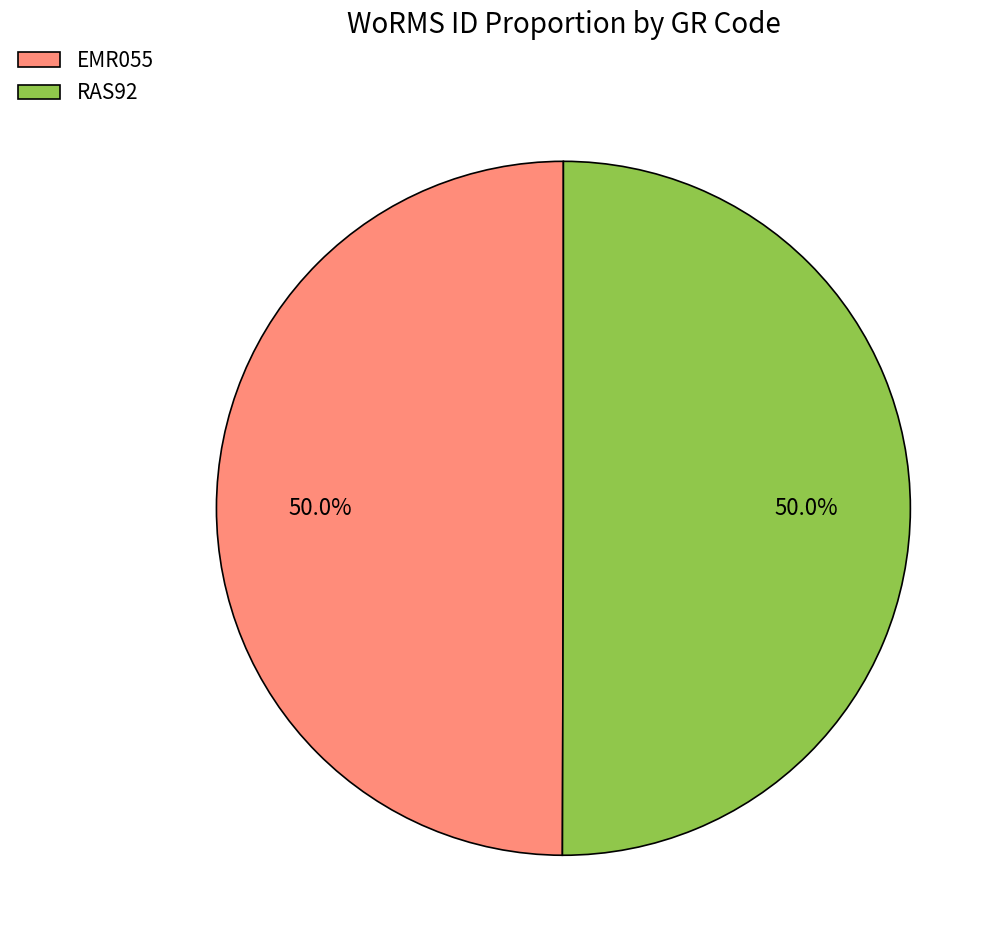

To the nearest percent, what percentage of the pie is RAS92?

50%